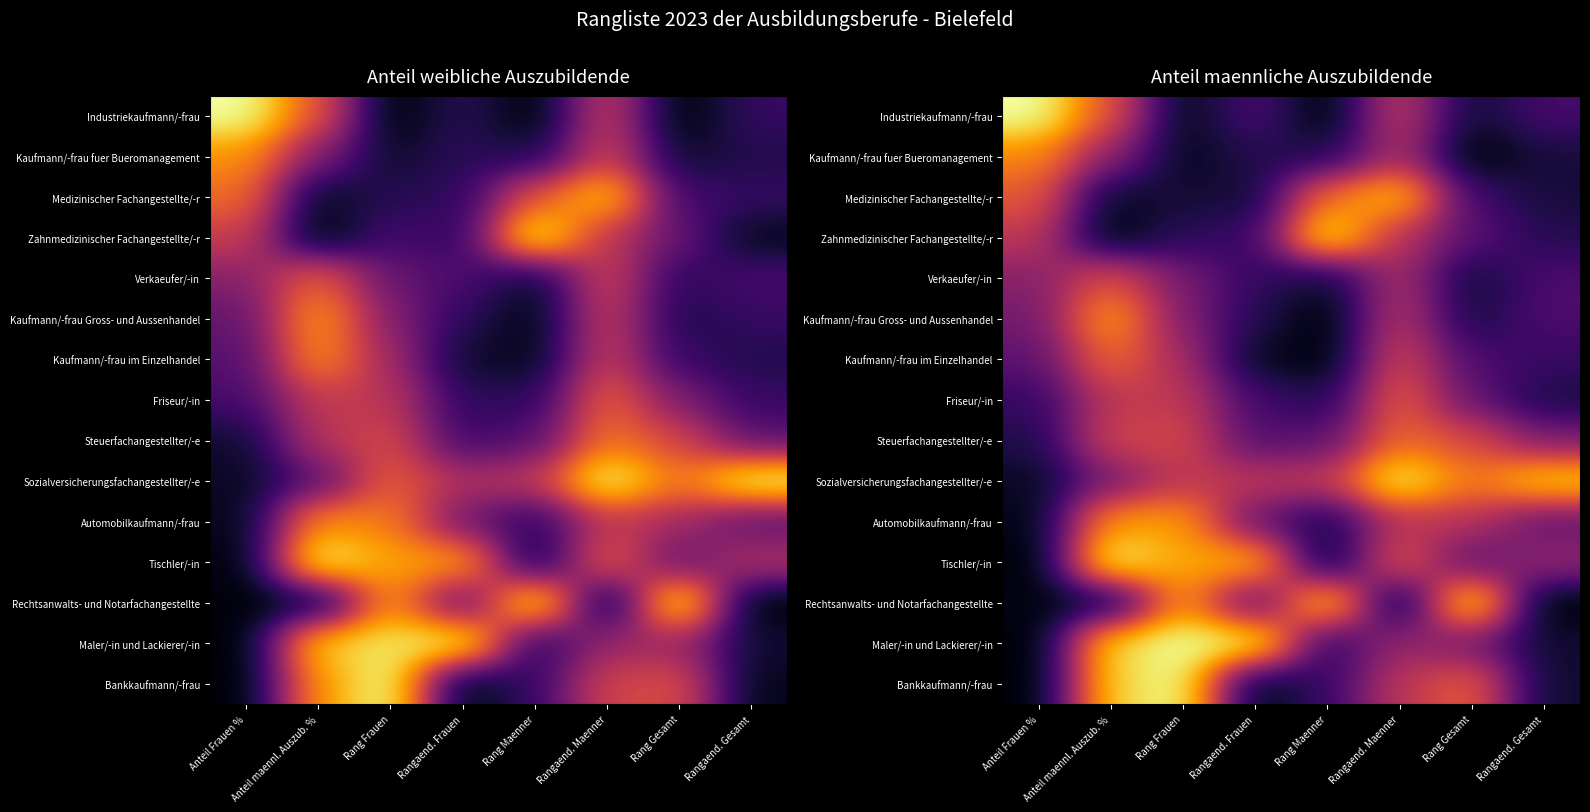

At Rang Maenner, list the series in order from smallest to largest.

Industriekaufmann/-frau, Kaufmann/-frau Gross- und Aussenhandel, Kaufmann/-frau im Einzelhandel, Tischler/-in, Verkaeufer/-in, Automobilkaufmann/-frau, Kaufmann/-frau fuer Bueromanagement, Friseur/-in, Maler/-in und Lackierer/-in, Bankkaufmann/-frau, Steuerfachangestellter/-e, Sozialversicherungsfachangestellter/-e, Medizinischer Fachangestellte/-r, Rechtsanwalts- und Notarfachangestellte, Zahnmedizinischer Fachangestellte/-r